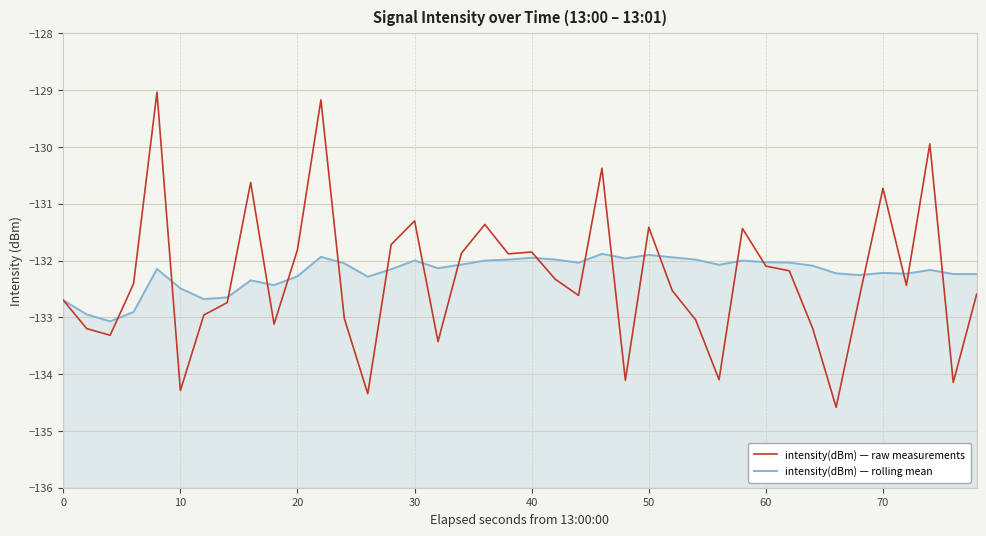

What is the lowest value of the intensity(dBm) — rolling mean series?

-133.1